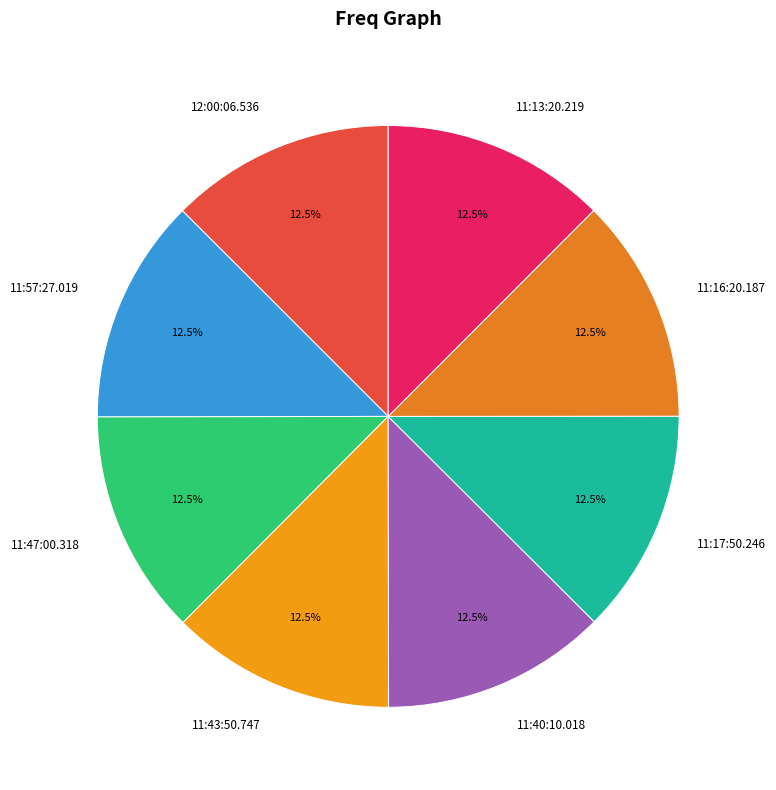

Is it true that 11:47:00.318 is 1% of the pie?

False